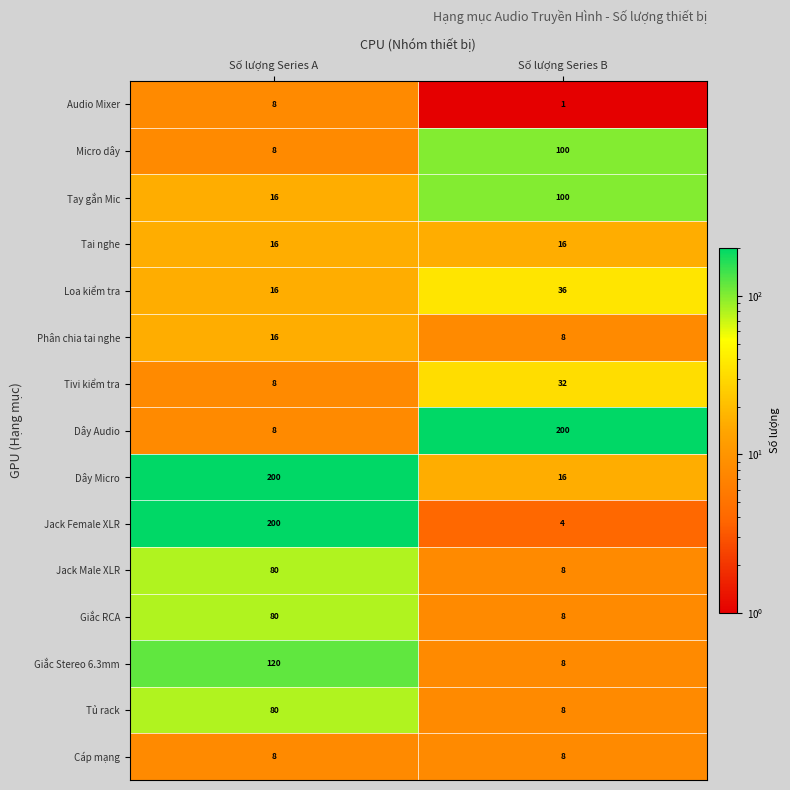

Which category has the lowest value across all series?

Số lượng Series B